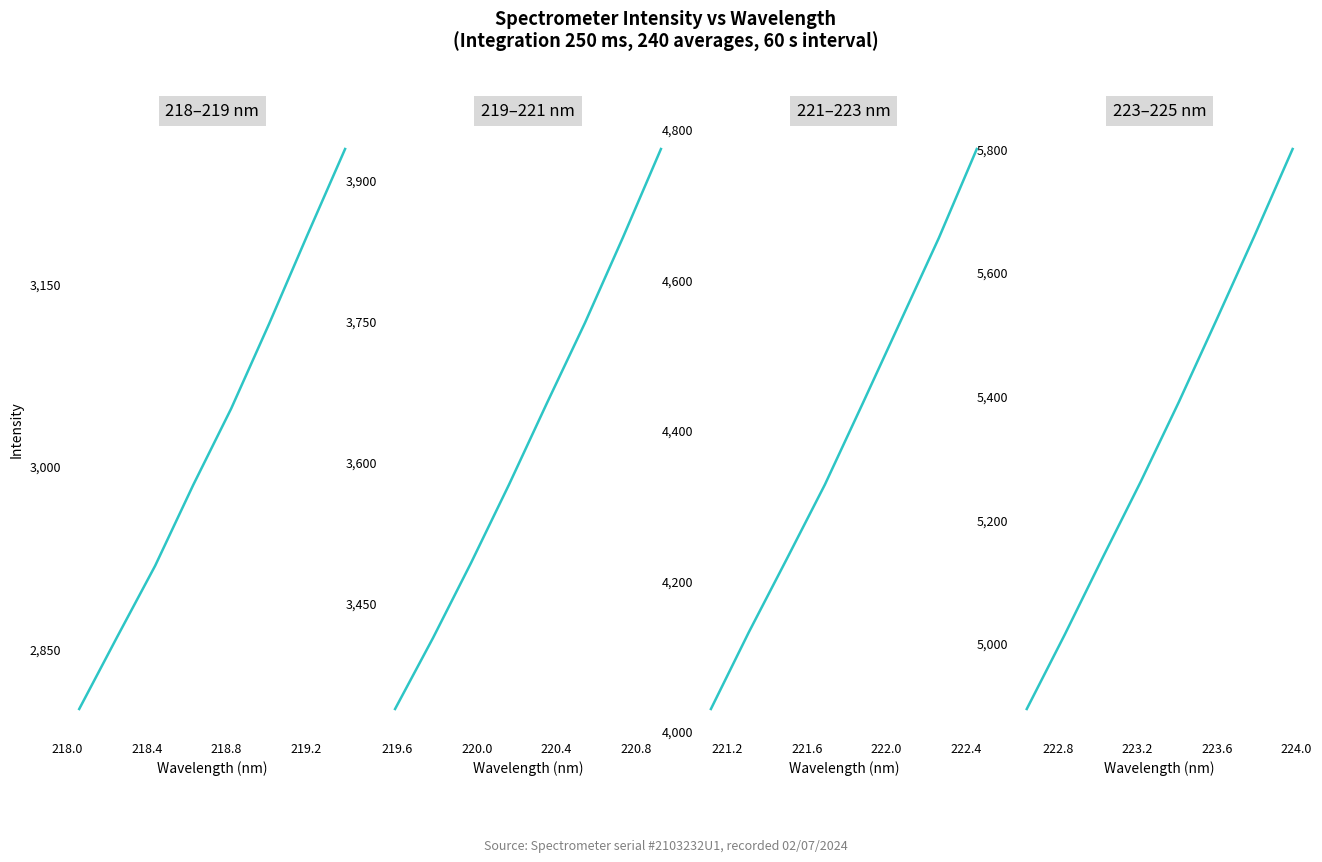

Between 217.6 and 218.8, which is larger?

218.8